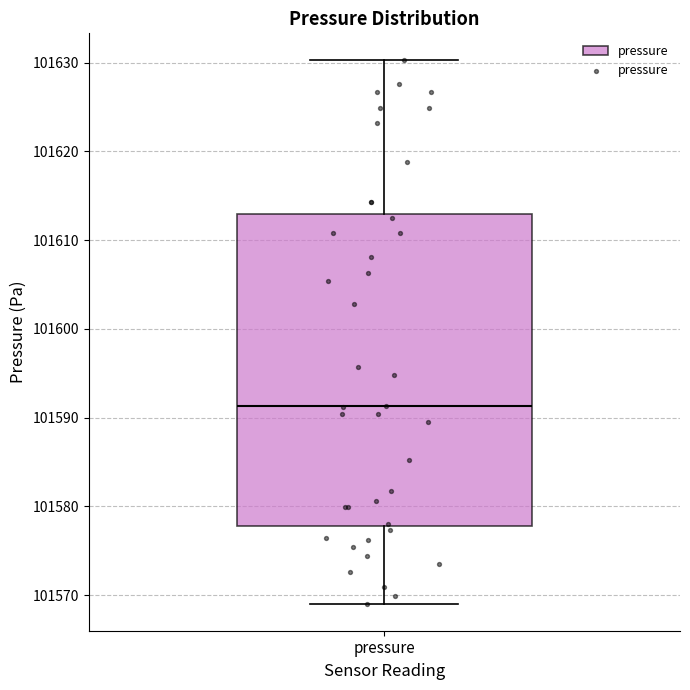

Where does the median line of the box for pressure sit on the y-axis? The values are not printed on the chart, so give them approximately, as read against the axis.

101591